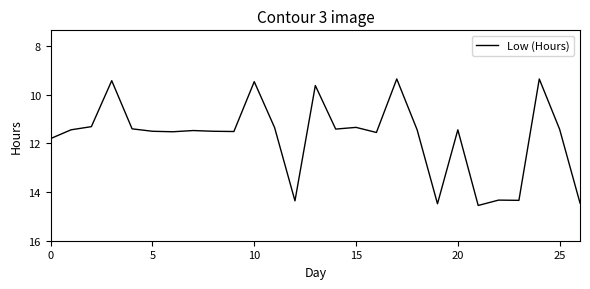

What is the greatest value displayed?

14.6